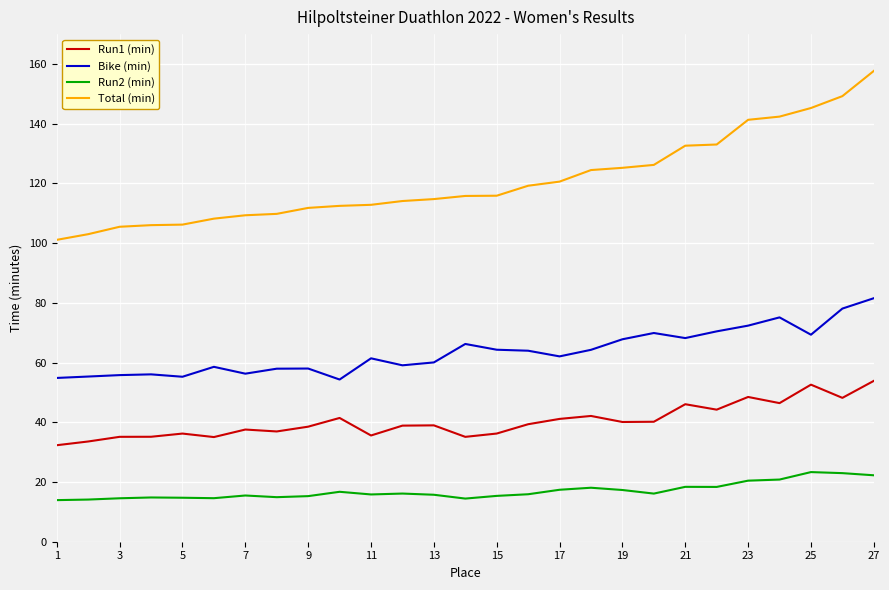

List the series in order of their peak value, lowest first.

Run2 (min), Run1 (min), Bike (min), Total (min)